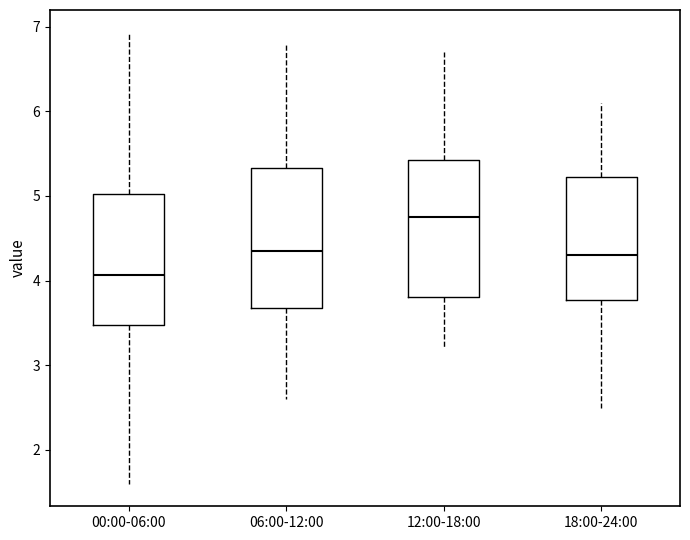

Which box's median line is the lowest?

00:00-06:00